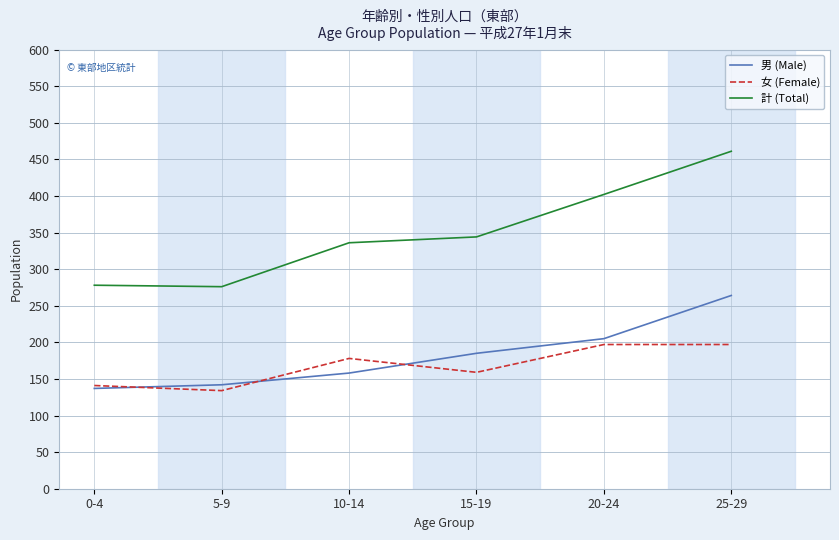

The 男 (Male) series shows 84 at 25-29. True or false?

False